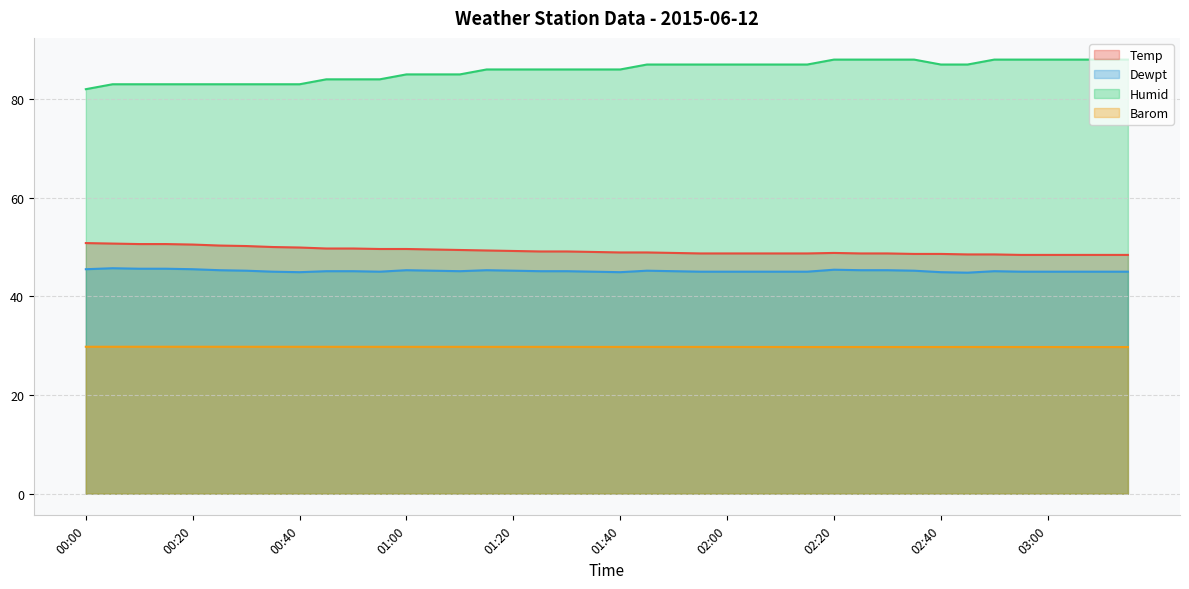

What is the average value of the Temp series?

49.2